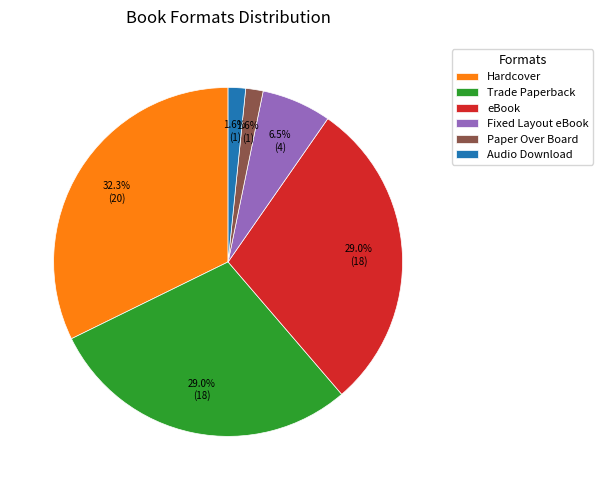

Between Hardcover and Trade Paperback, which is larger?

Hardcover